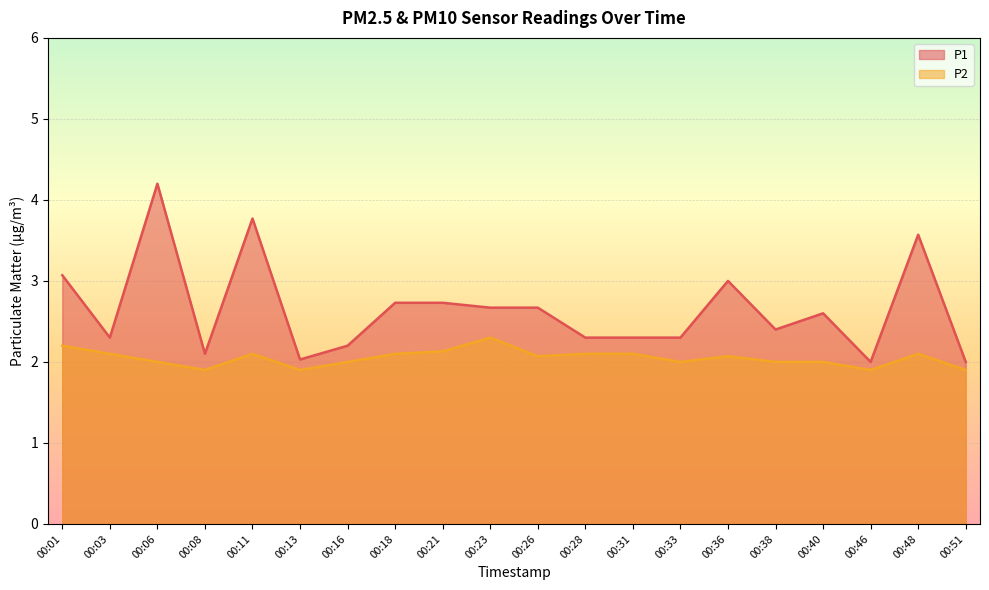

What is the minimum value for P2?

1.9